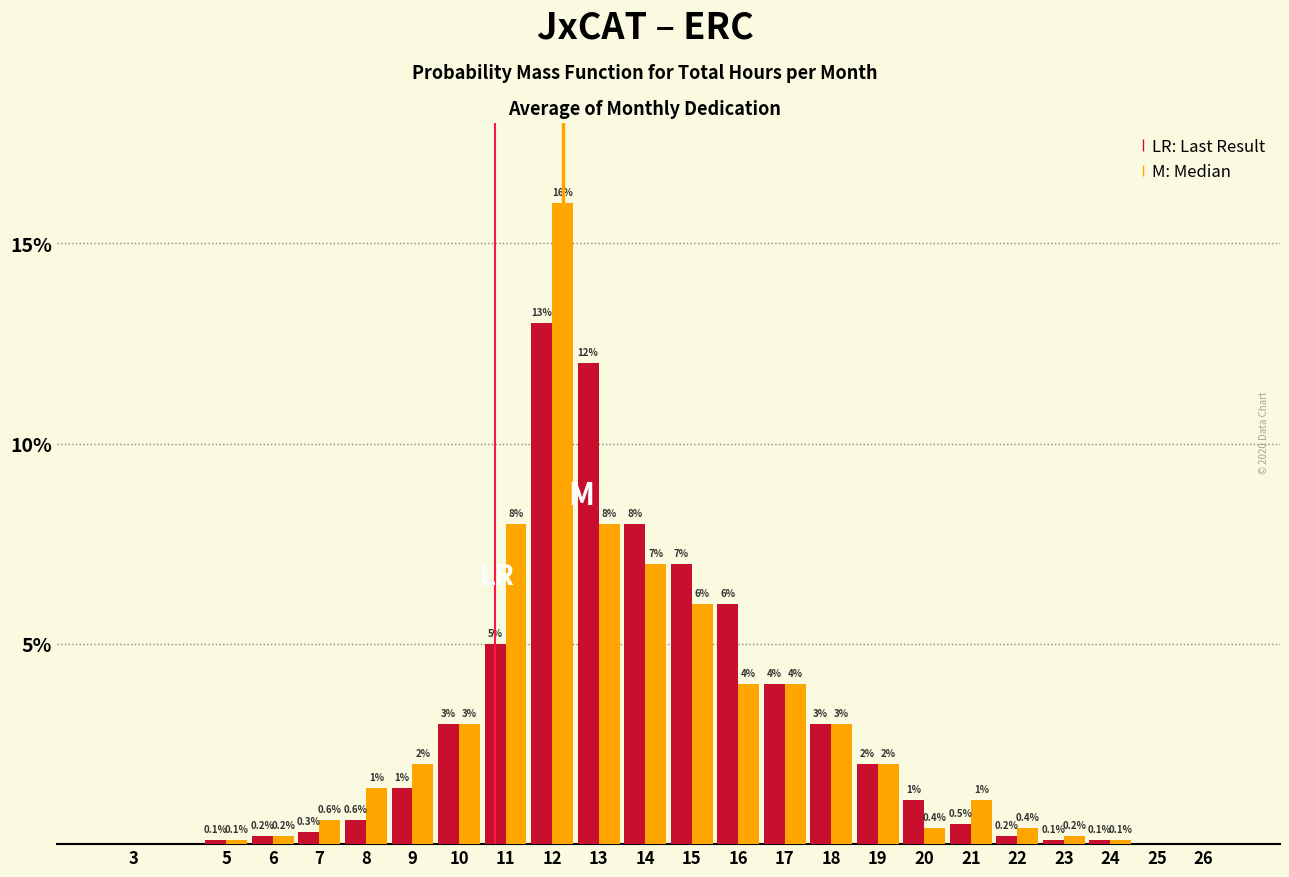

At which category is the sum across all series the highest?

12